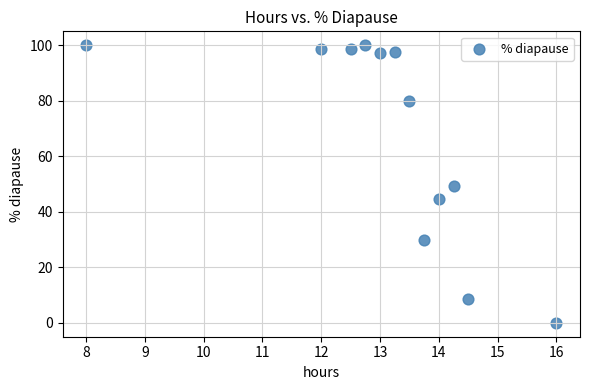

What is the average Y value?

67.0